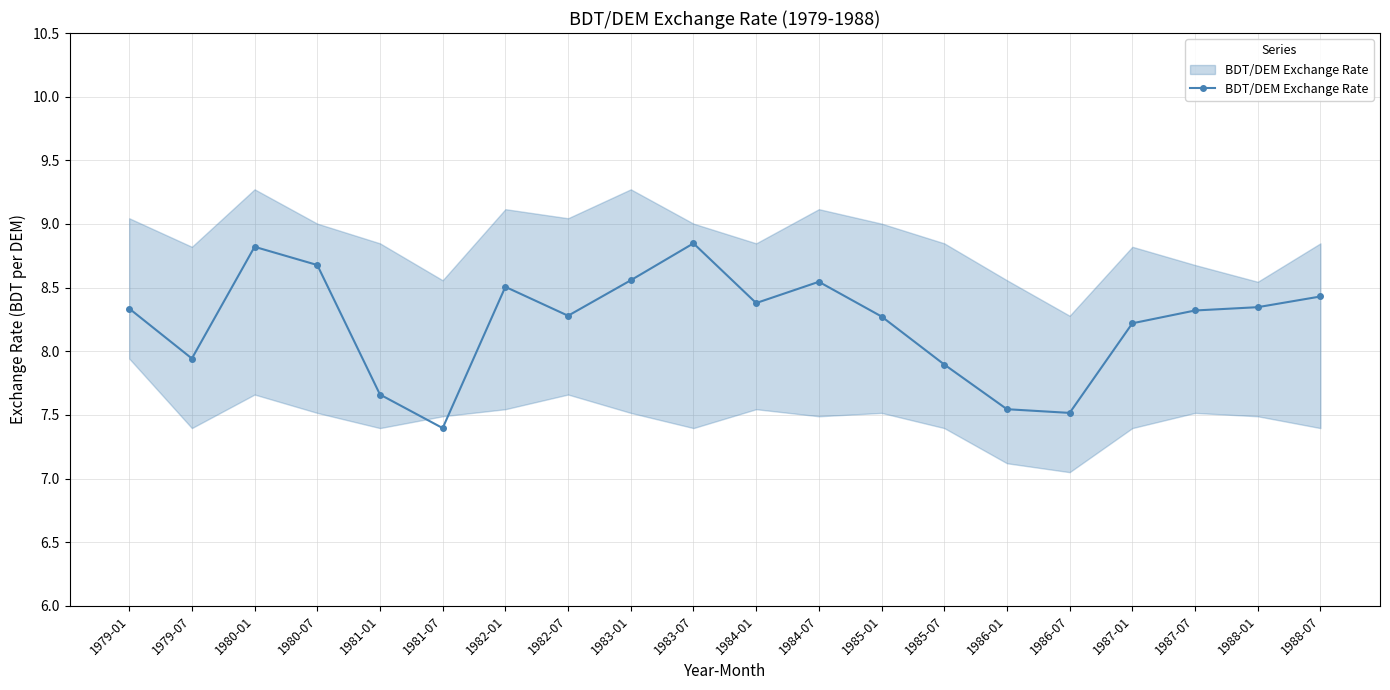

What is the ratio of the value at 1980-07 to the value at 1986-01?

1.2